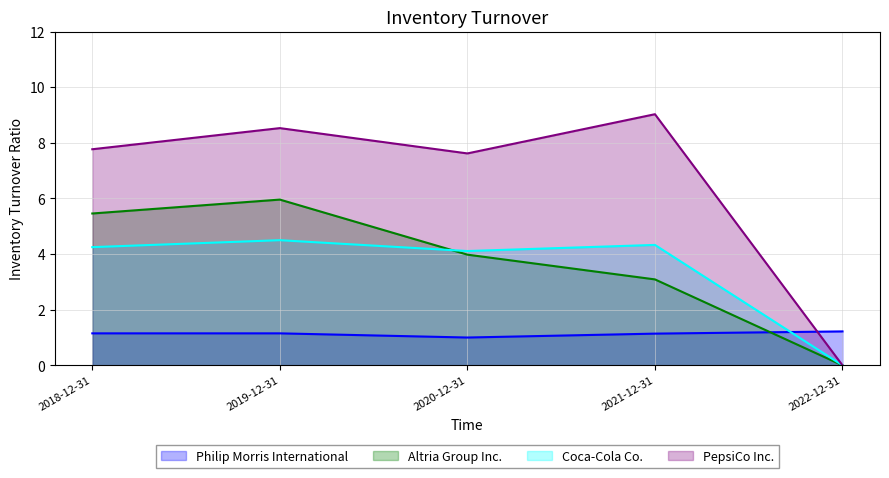

How many data points in Altria Group Inc. are less than 3?

1